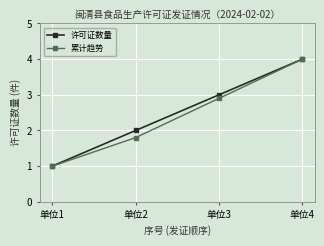

Reading left to right, what are all the values shown in this chart?

许可证数量: 单位1=1.0	单位2=2.0	单位3=3.0	单位4=4.0
累计趋势: 单位1=1.0	单位2=1.8	单位3=2.9	单位4=4.0